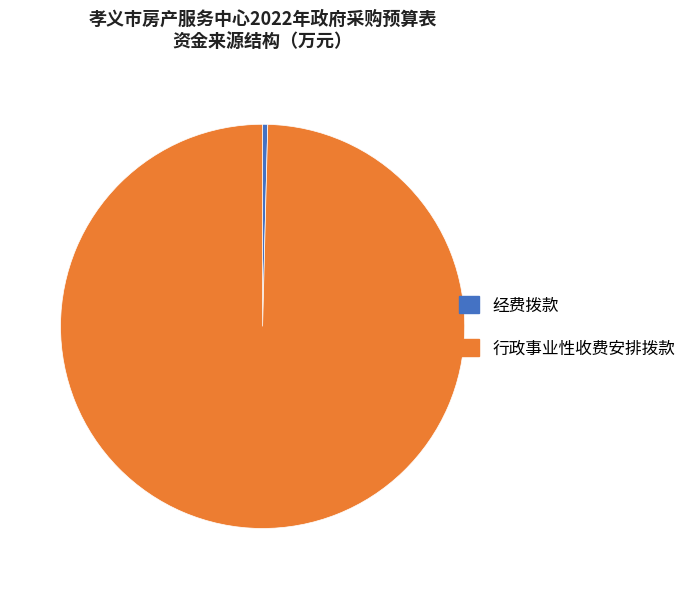

Which category has the biggest portion of the pie?

行政事业性收费安排拨款